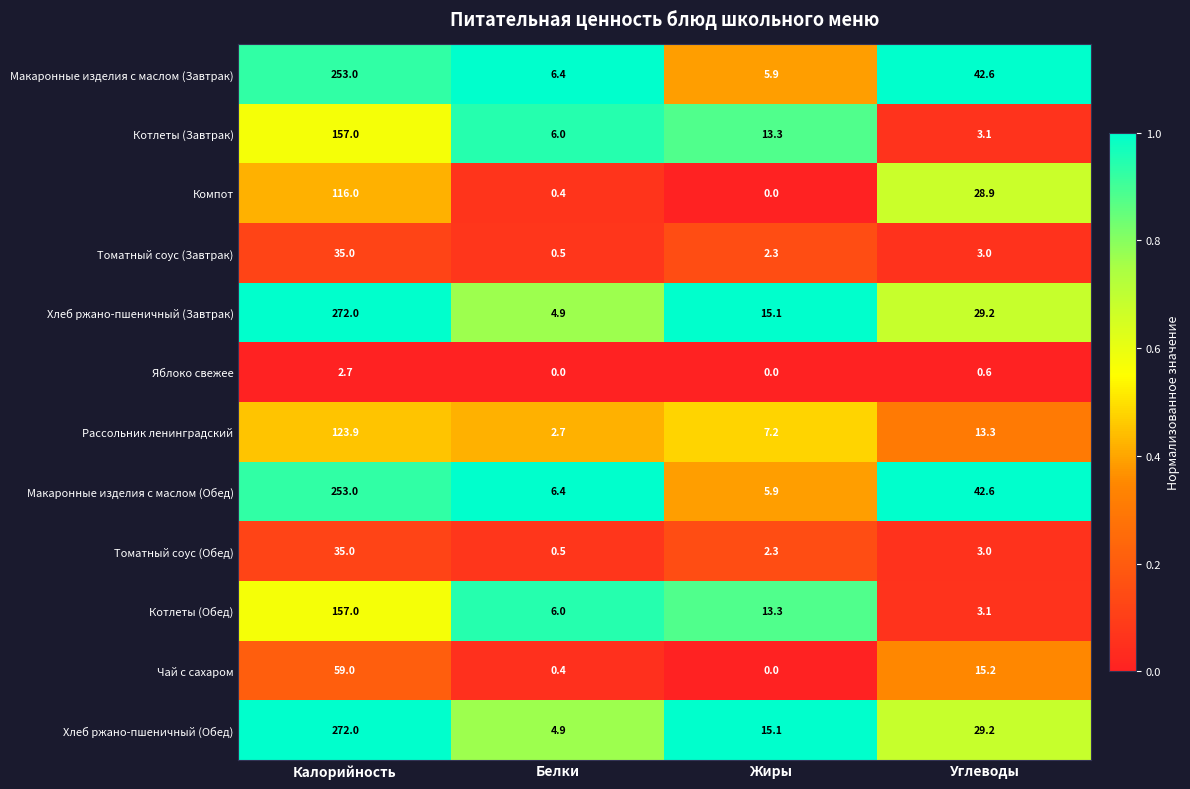

What is the difference between the second highest and minimum values in the Компот series?

28.9